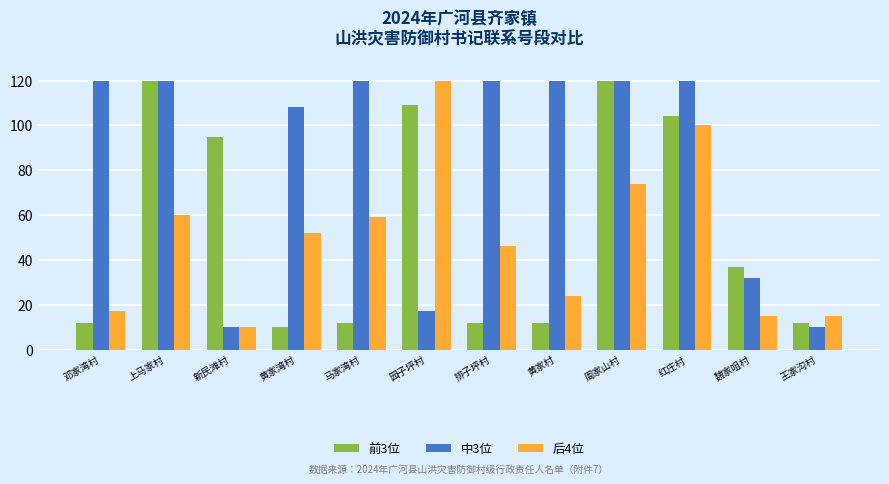

Is the value of 中3位 at 黄家湾村 greater than the value of 后4位 at 新民滩村?

Yes